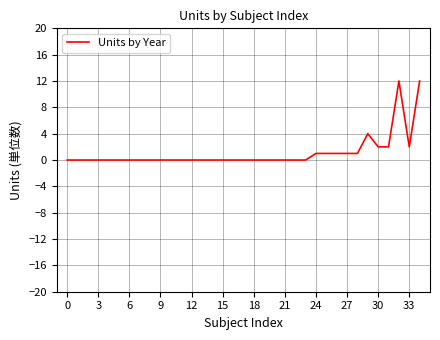

What is the greatest value displayed?

12